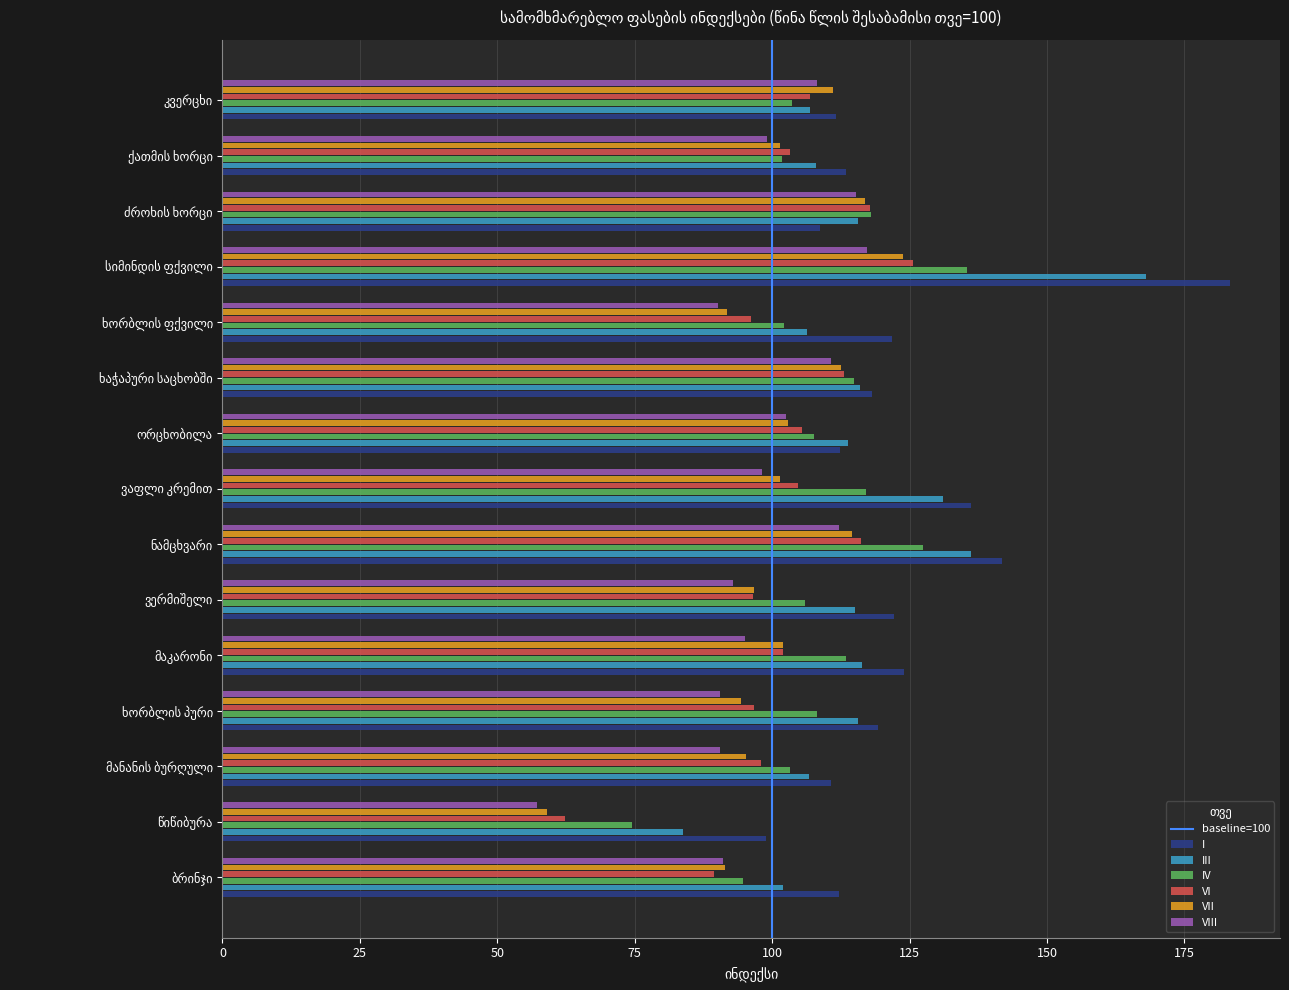

Which series has the largest range (max minus min)?

I